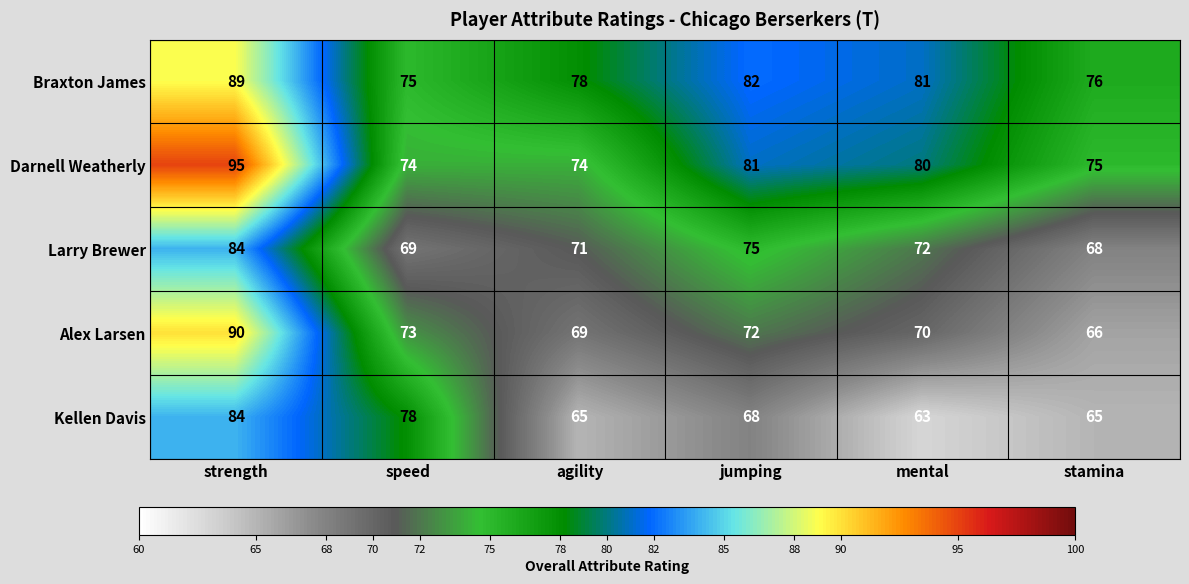

Reading left to right, what are all the values shown in this chart?

Braxton James: 89	75	78	82	81	76
Darnell Weatherly: 95	74	74	81	80	75
Larry Brewer: 84	69	71	75	72	68
Alex Larsen: 90	73	69	72	70	66
Kellen Davis: 84	78	65	68	63	65